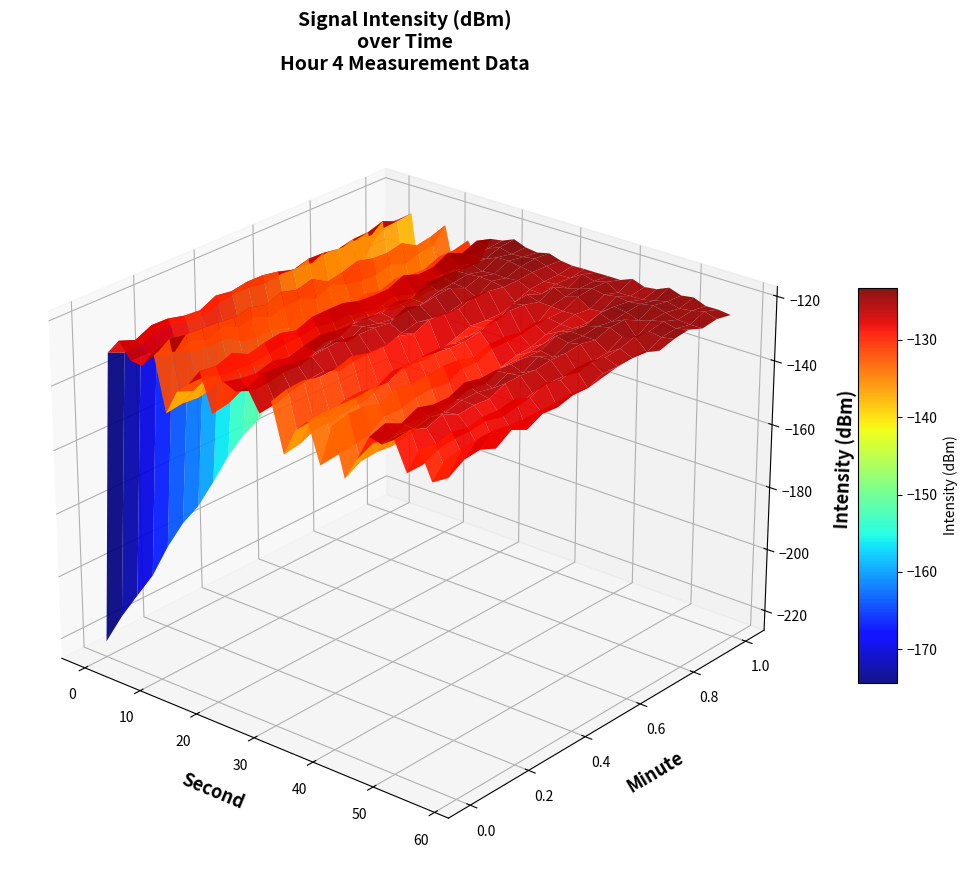

Reading left to right, extract all data points from this chart.

0=-221.0	1=-130.2	2=-124.8	3=-129.2	4=-128.3	5=-122.8	6=-140.0	7=-134.5	8=-130.2	9=-125.3	10=-134.9	11=-126.8	12=-128.0	13=-123.9	14=-130.2	15=-125.3	16=-140.3	17=-132.4	18=-128.2	19=-139.6	20=-127.6	21=-140.5	22=-134.0	23=-126.3	24=-127.5	25=-125.8	26=-132.5	27=-125.1	28=-133.7	29=-124.3	30=-129.6	31=-127.9	32=-123.9	33=-152.0	34=-133.4	35=-126.1	36=-140.4	37=-128.7	38=-133.3	39=-123.9